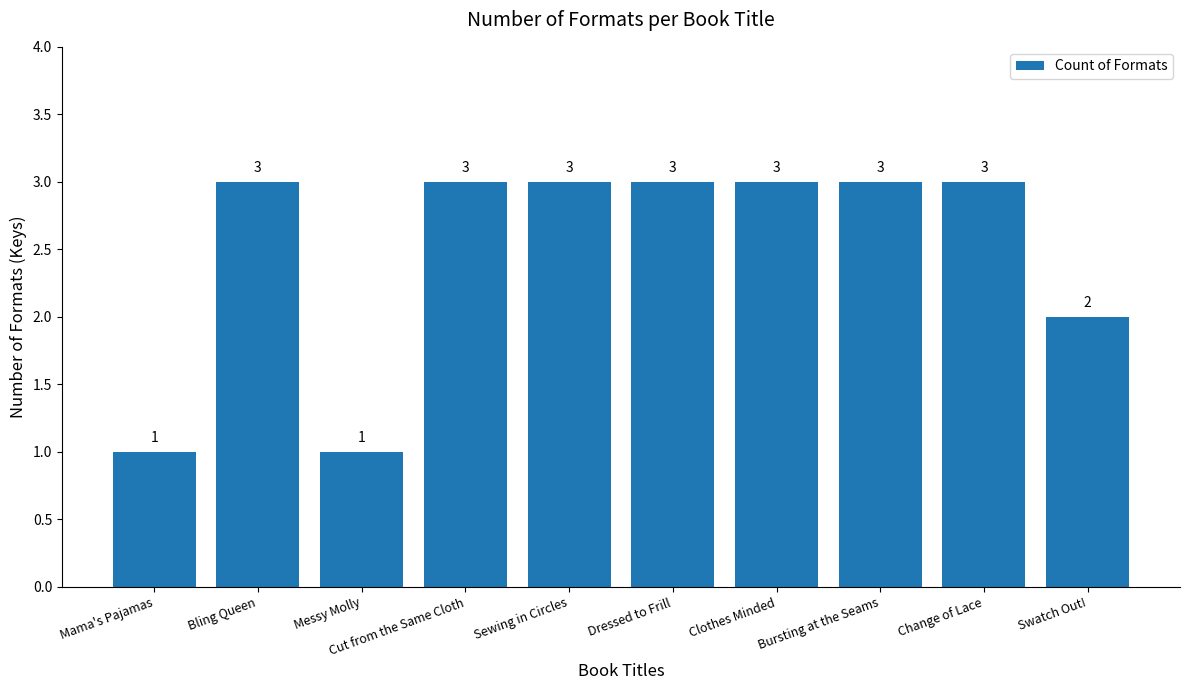

Count the number of categories in the chart.

10